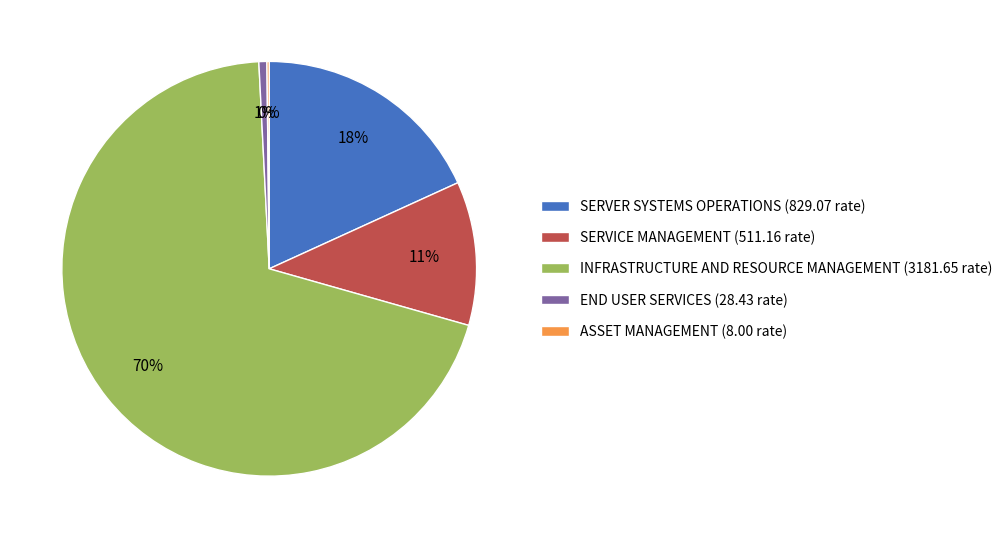

What is the largest slice in the pie chart?

INFRASTRUCTURE AND RESOURCE MANAGEMENT